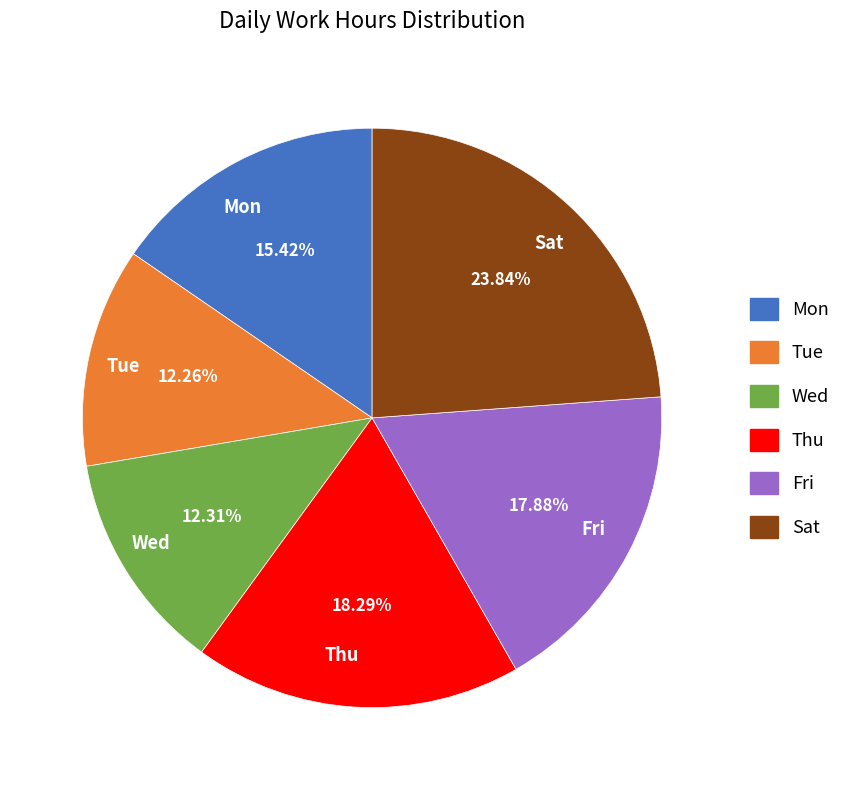

How many segments does this pie chart have?

6